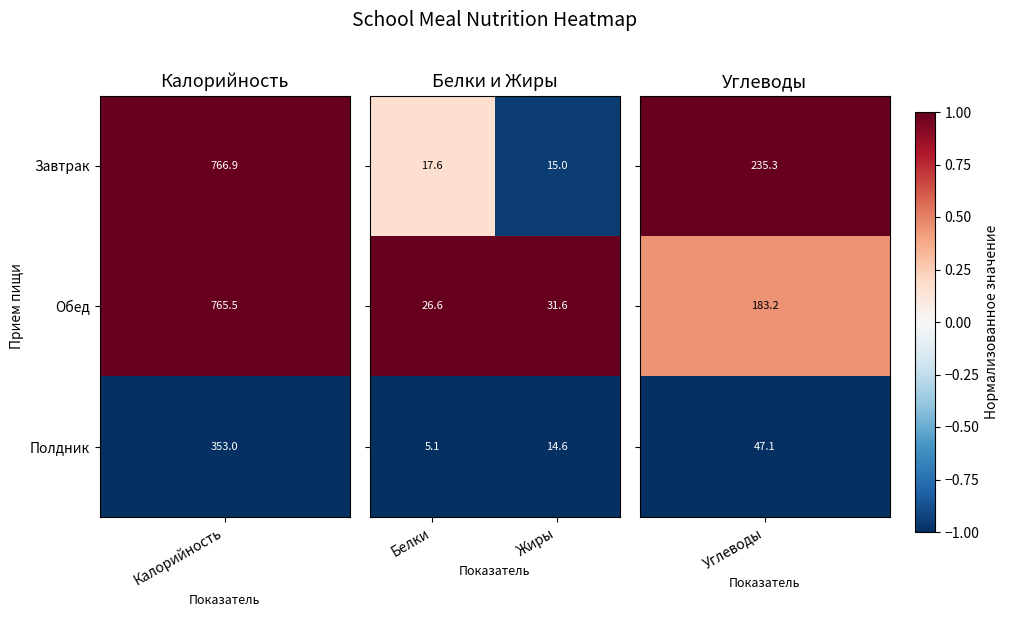

Which label corresponds to the smallest value in the chart?

Белки